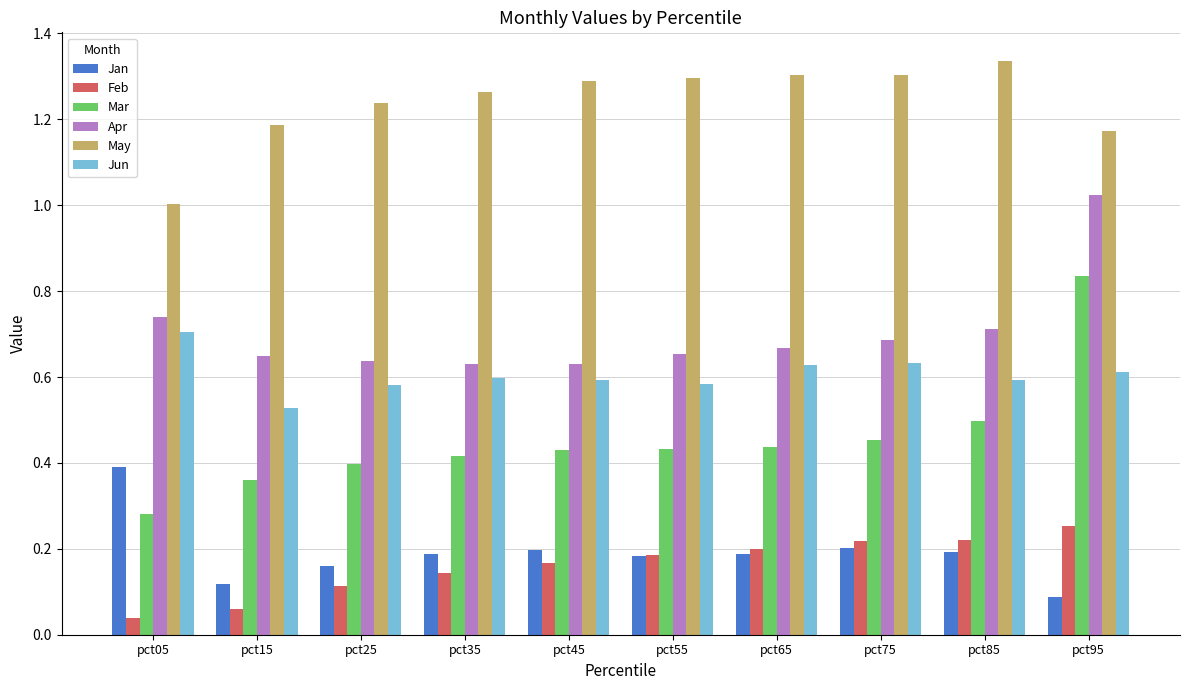

Rank the series at pct95 from lowest to highest value.

Jan, Feb, Jun, Mar, Apr, May